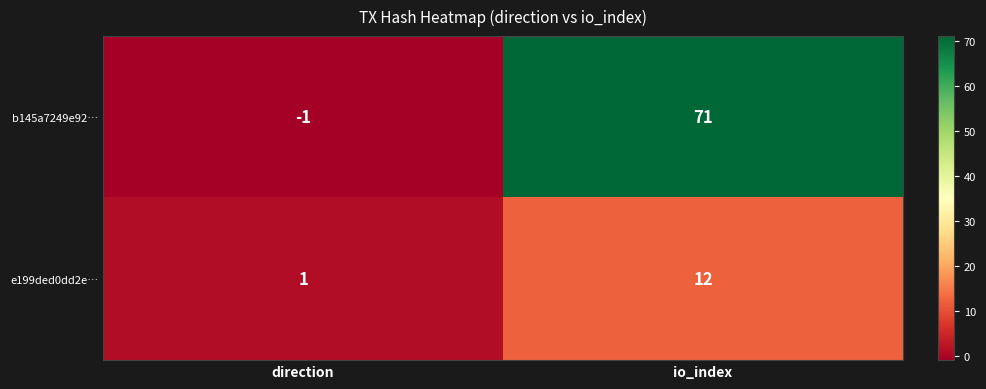

What is the spread (max minus min) of values at direction?

2